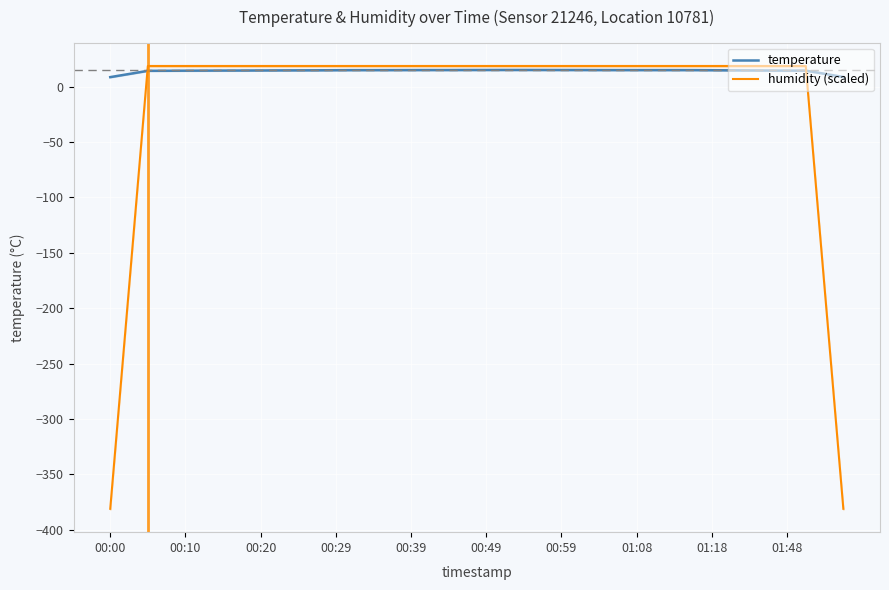

Count the number of categories in the chart.

40